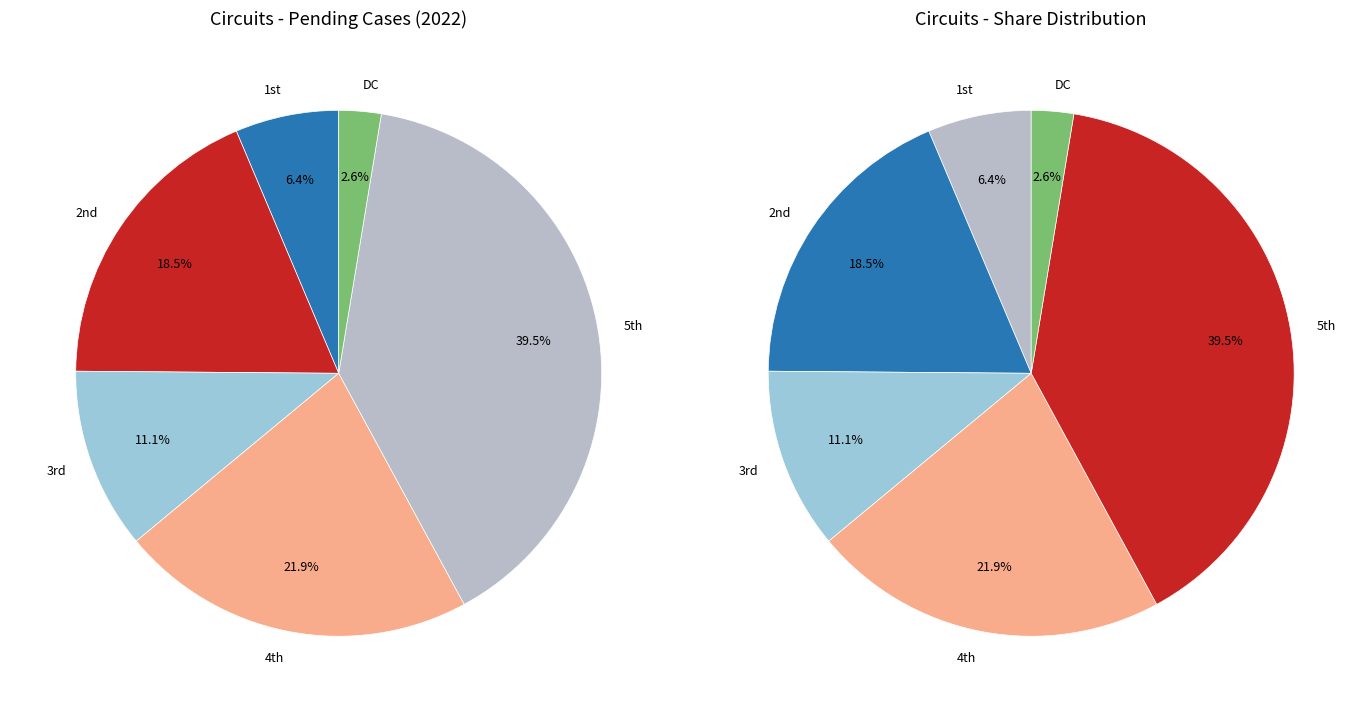

Rank the categories by value from highest to lowest.

5th, 4th, 2nd, 3rd, 1st, DC